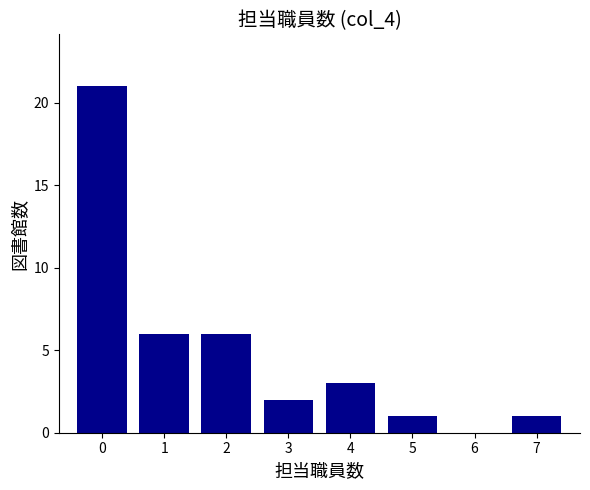

Reading left to right, what are all the values shown in this chart?

0=21	1=6	2=6	3=2	4=3	5=1	6=0	7=1